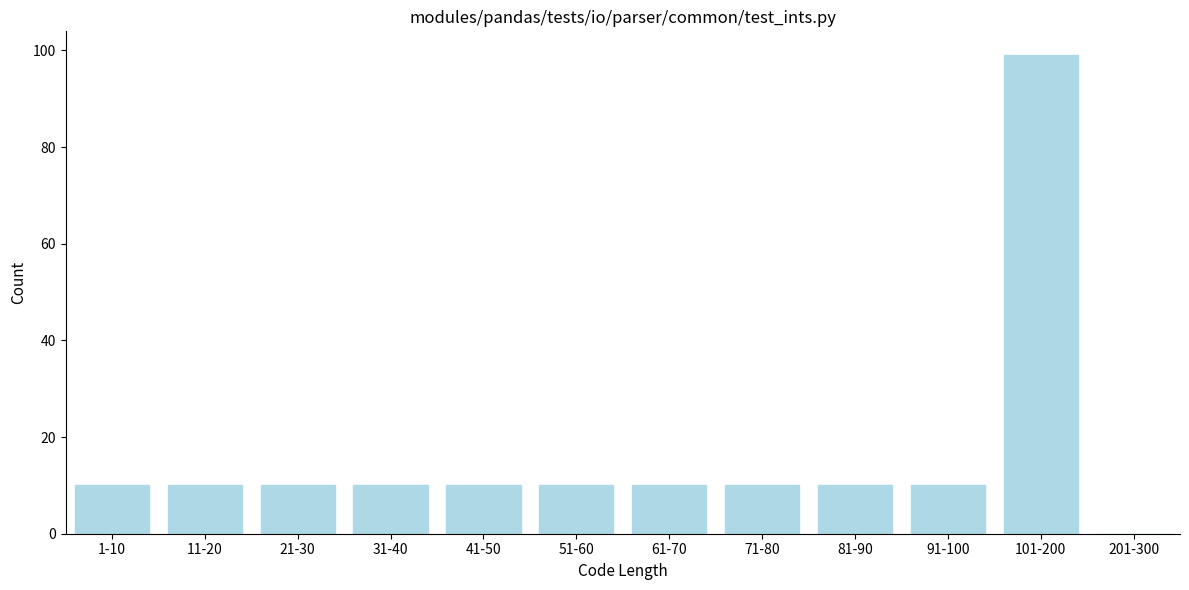

Reading right to left, list all the values displayed in this chart.

201-300=0	101-200=99	91-100=10	81-90=10	71-80=10	61-70=10	51-60=10	41-50=10	31-40=10	21-30=10	11-20=10	1-10=10